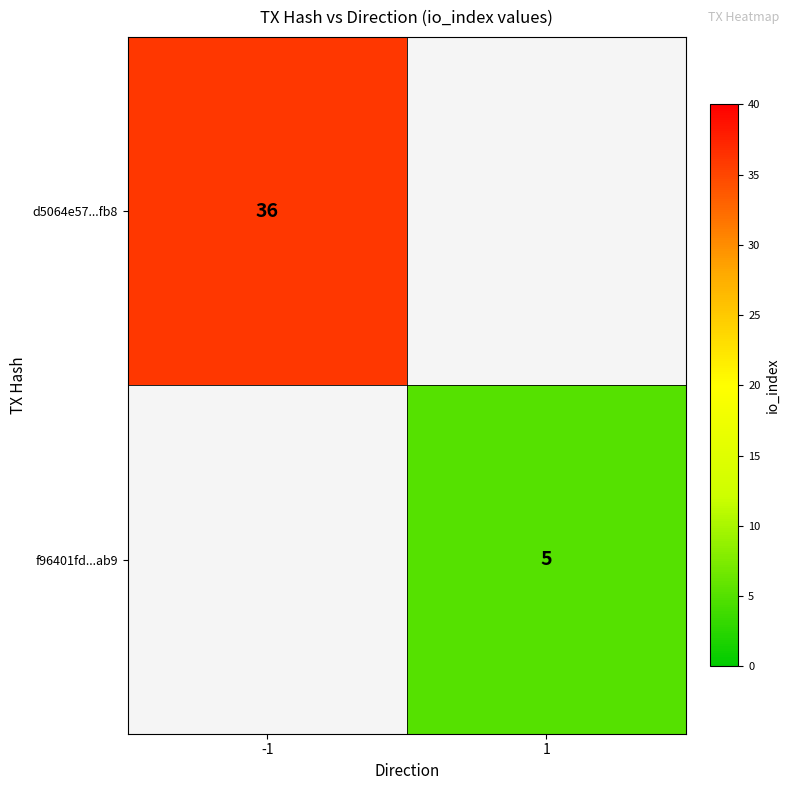

The value of f96401fd...ab9 at 1 is 5. True or false?

True